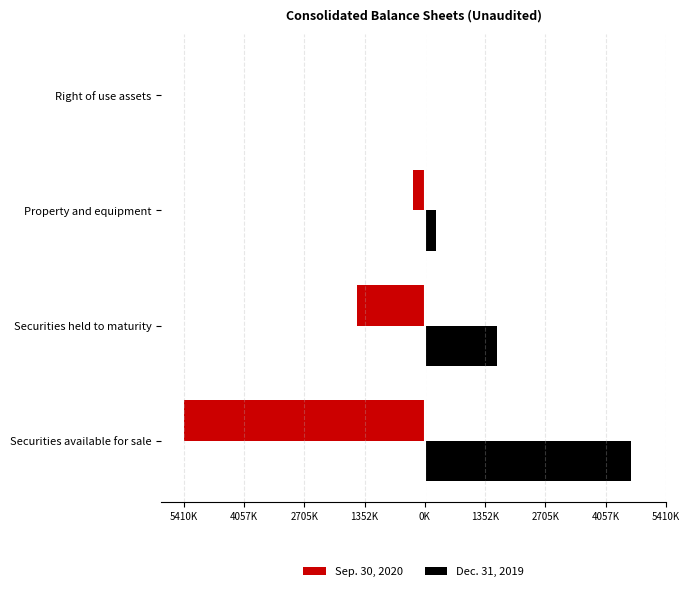

What are all the series names shown in the legend?

Sep. 30, 2020, Dec. 31, 2019